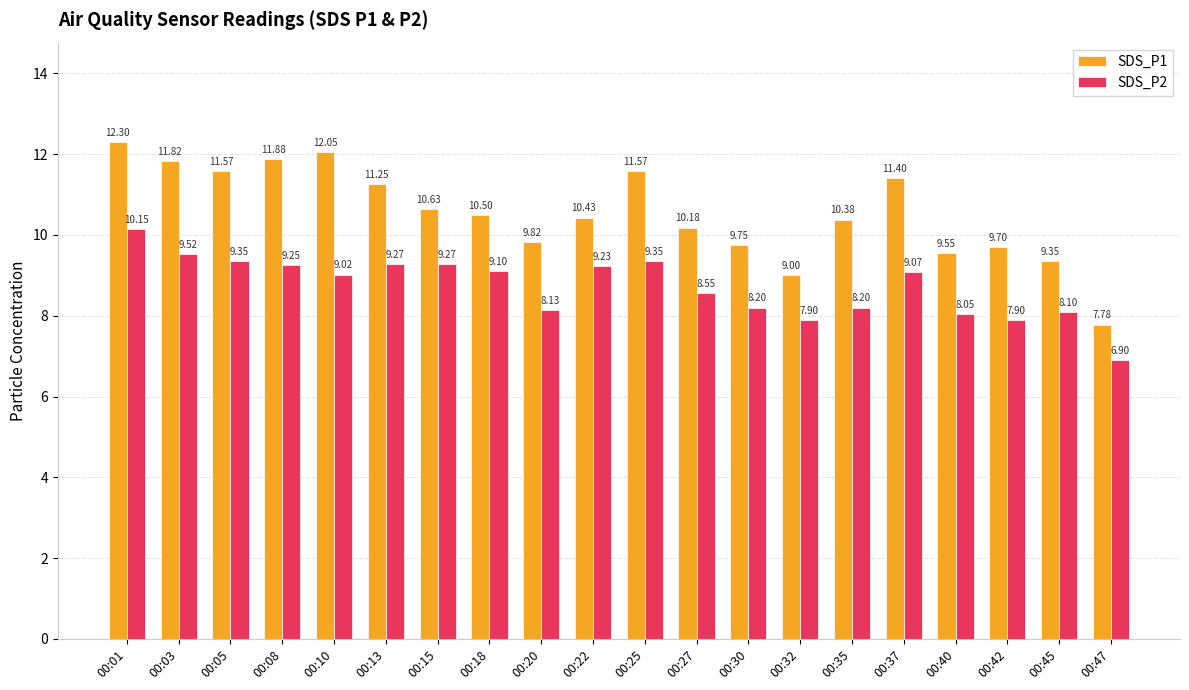

What is the difference between the SDS_P1 values at 00:40 and 00:27?

0.6